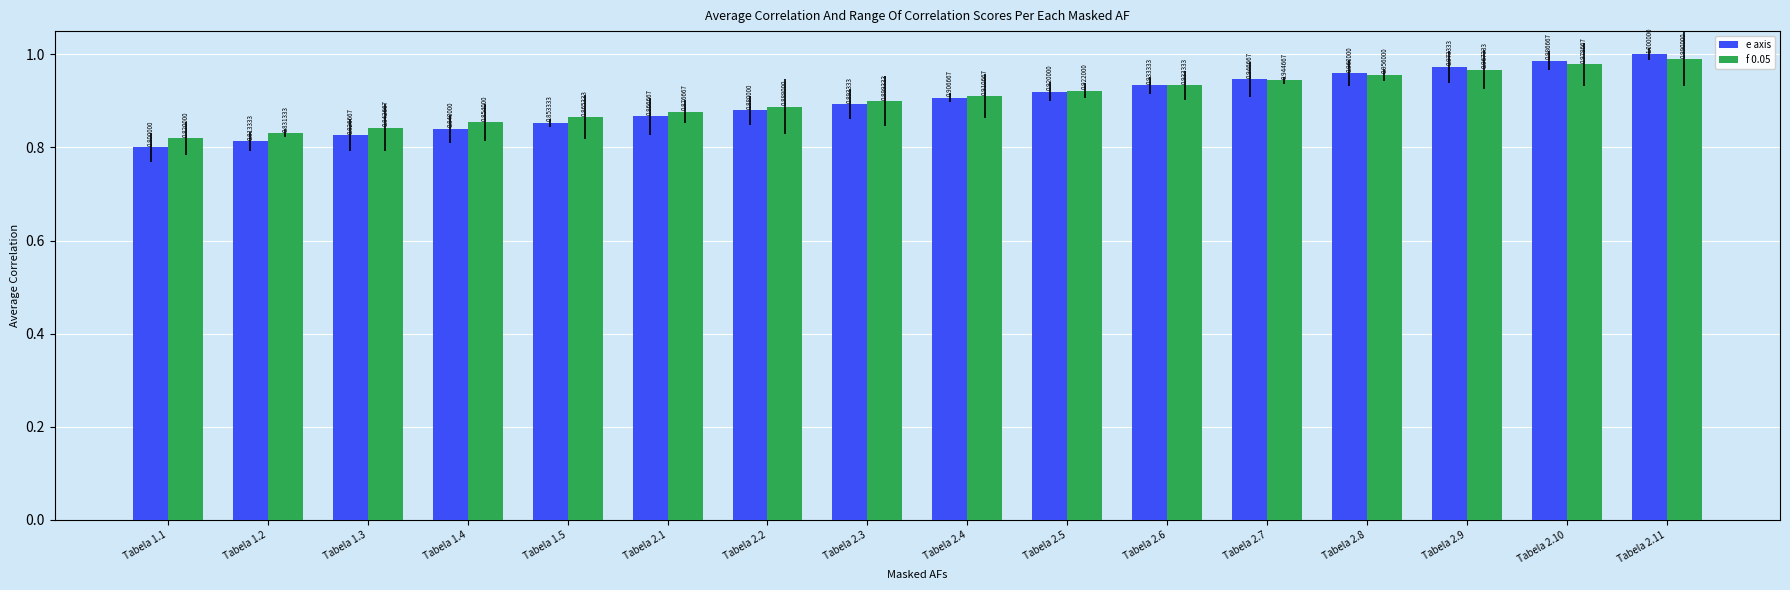

At which label is e axis closest to 0?

Tabela 1.1